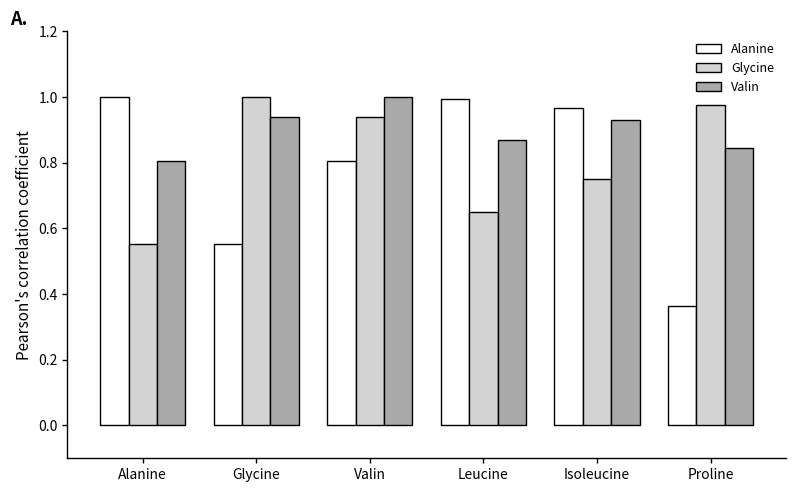

The value of Glycine at Glycine is 1.6. True or false?

False